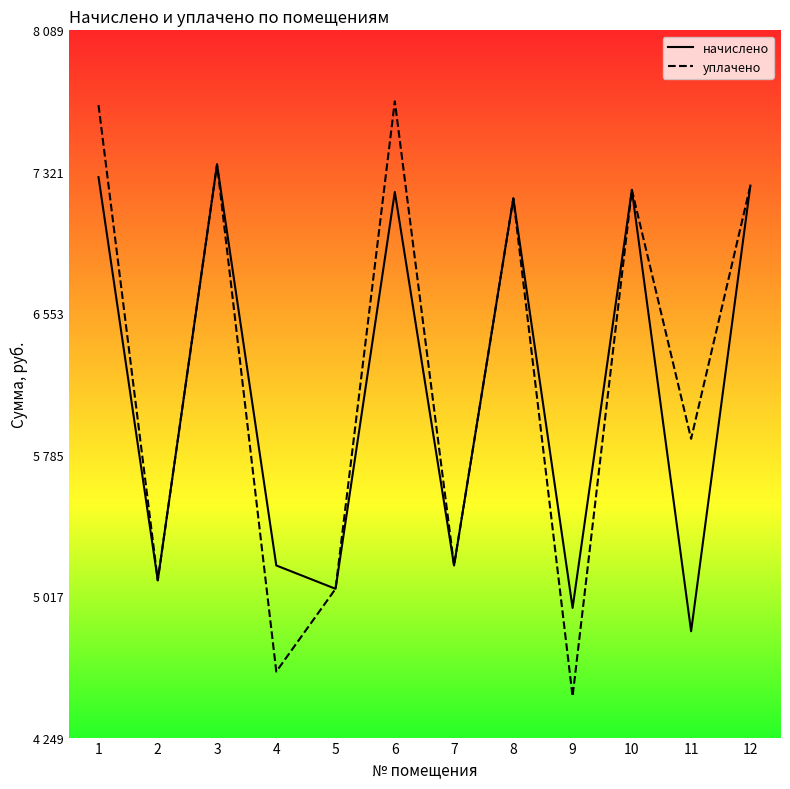

Which has a higher value, 5 or 1?

1